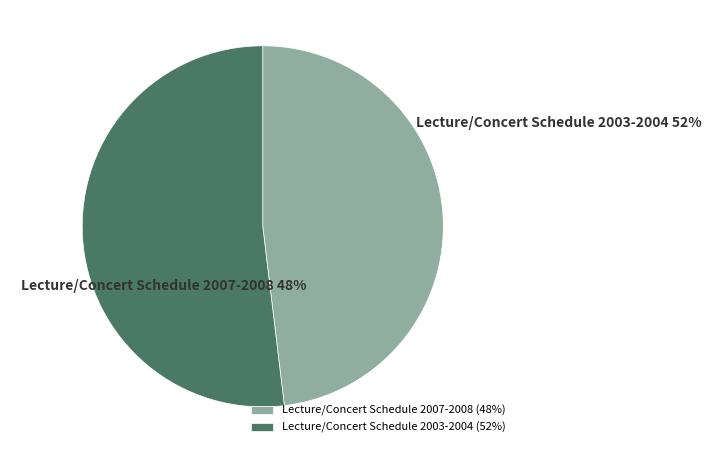

To the nearest percent, what percentage of the pie is Lecture/Concert Schedule 2007-2008?

48%